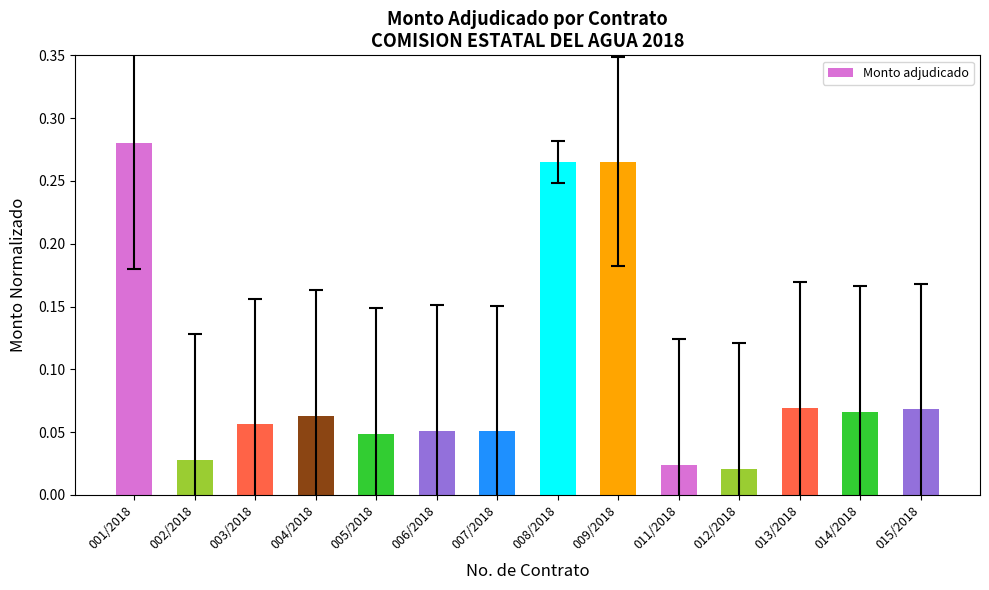

What is the difference between the second highest and minimum values?

0.2